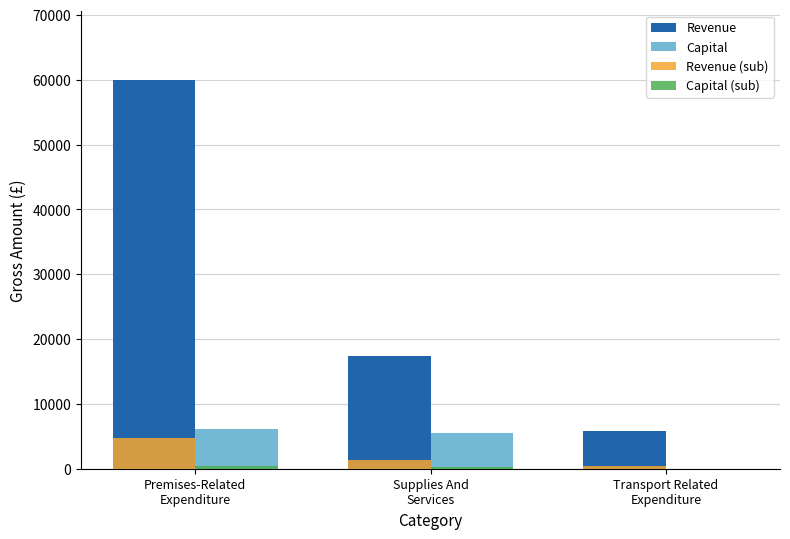

What is the maximum value shown in the chart?

59881.7